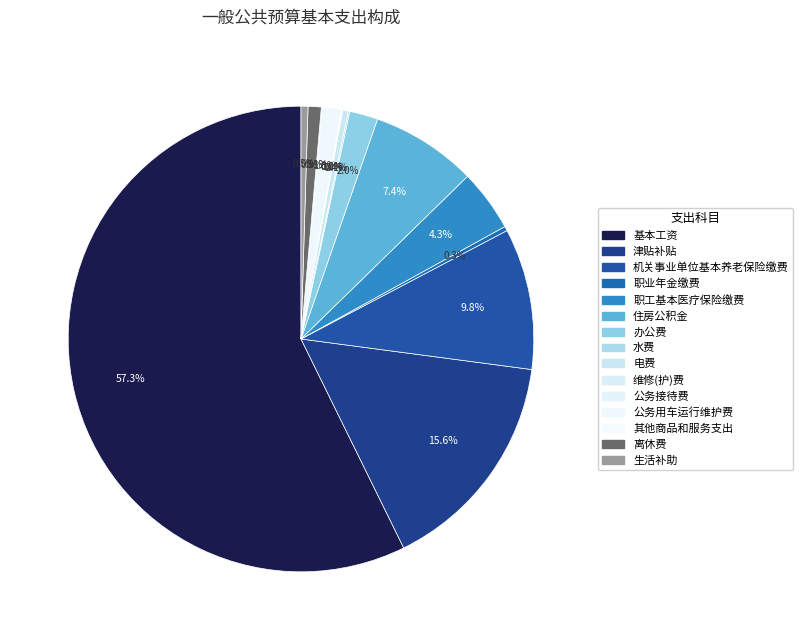

What is the change in value from 职工基本医疗保险缴费 to 办公费?

-42.0